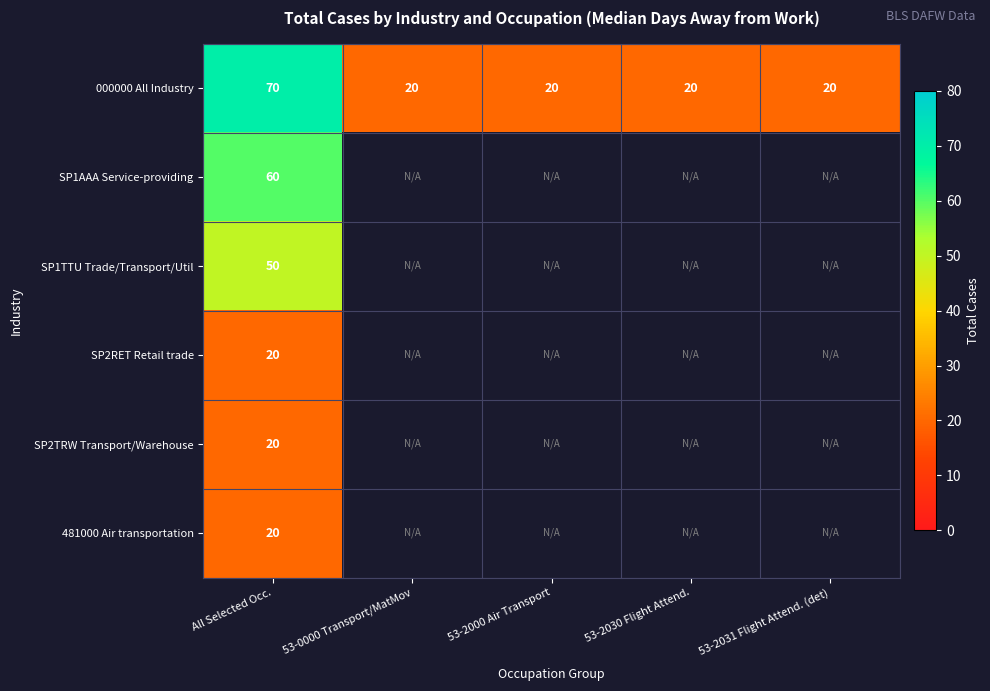

Count the number of categories in the chart.

5